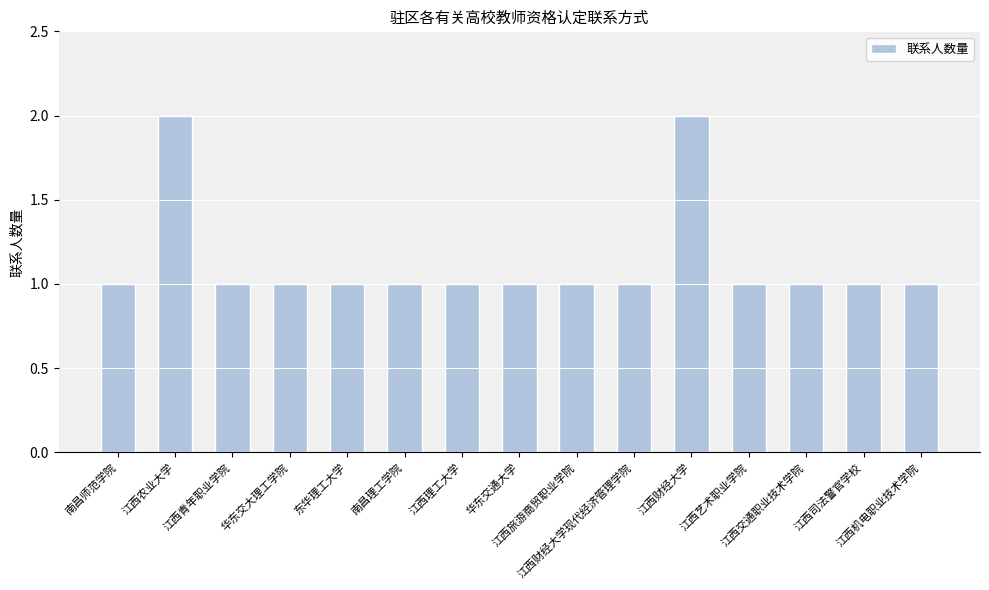

How many series are shown in this chart?

1